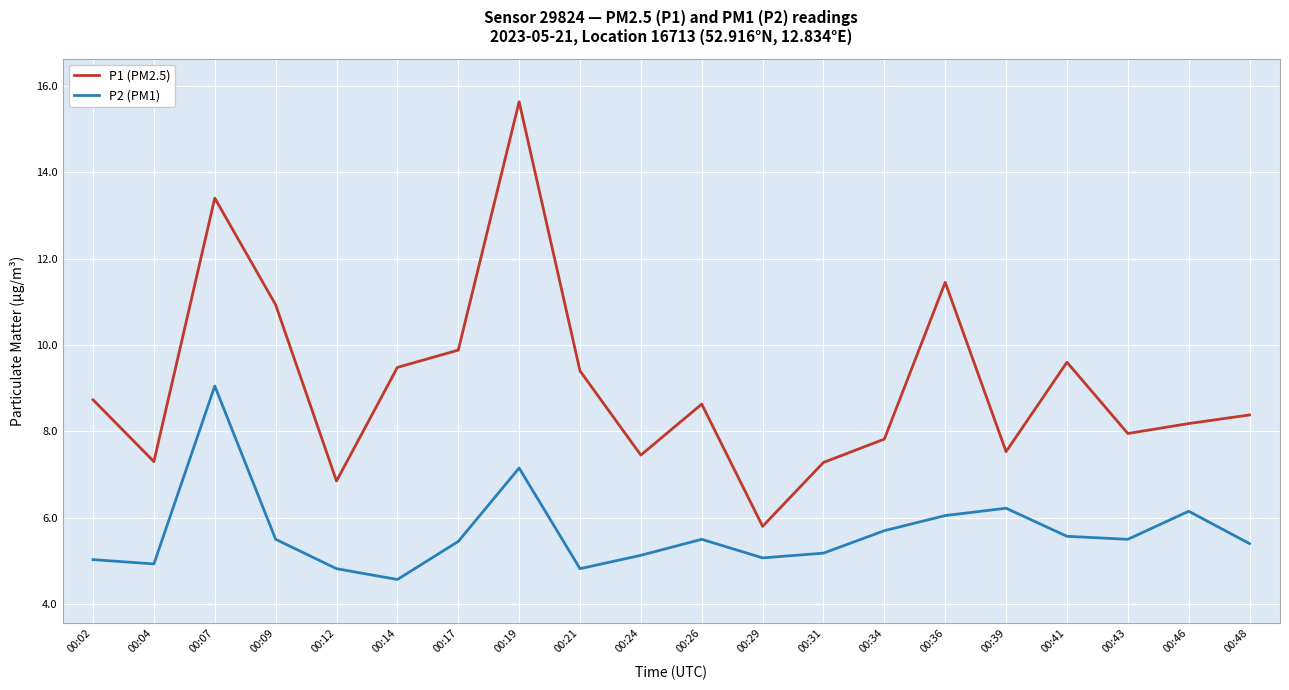

Is this an area chart (filled region under the line)?

No